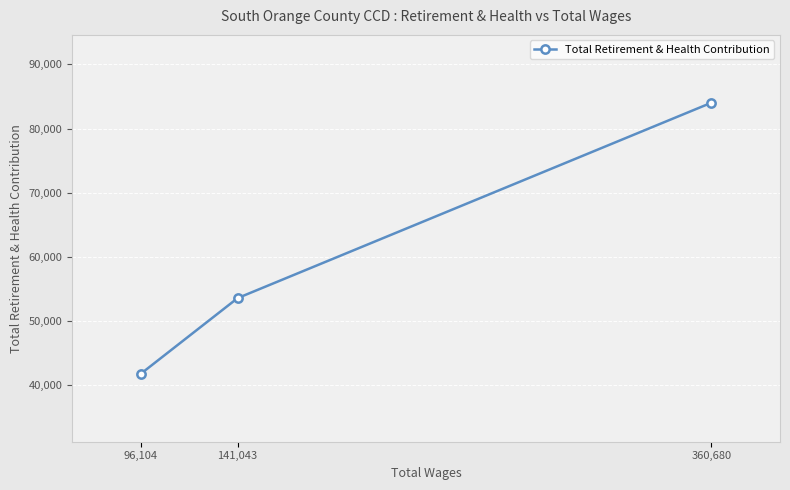

What is the greatest value displayed?

84027